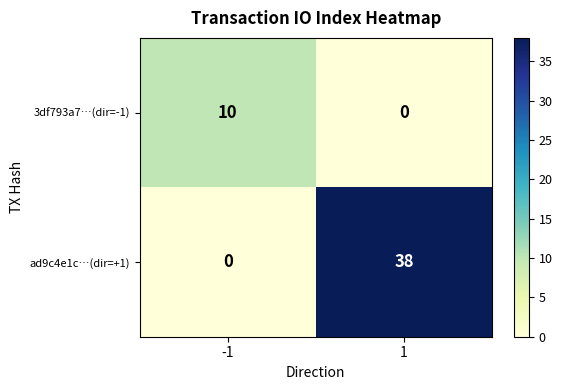

Which series has the largest range (max minus min)?

ad9c4e1c…(dir=+1)